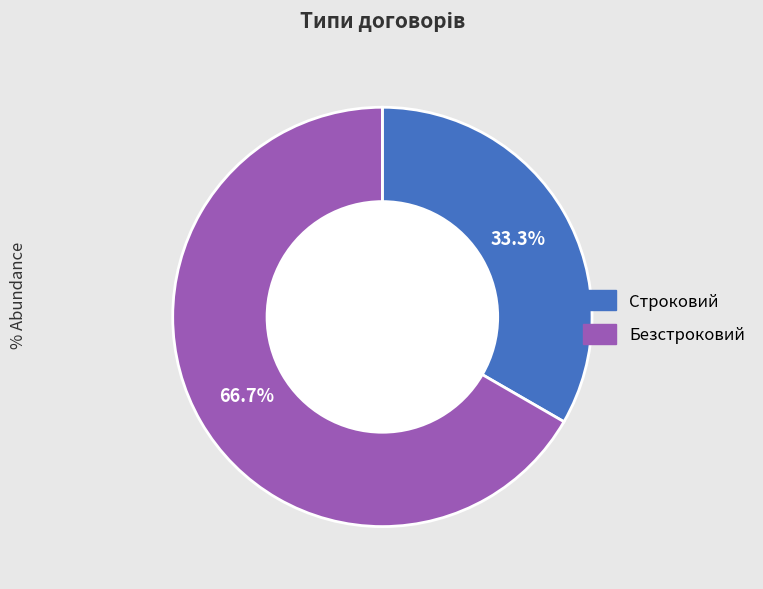

How many slices are in this pie chart?

2